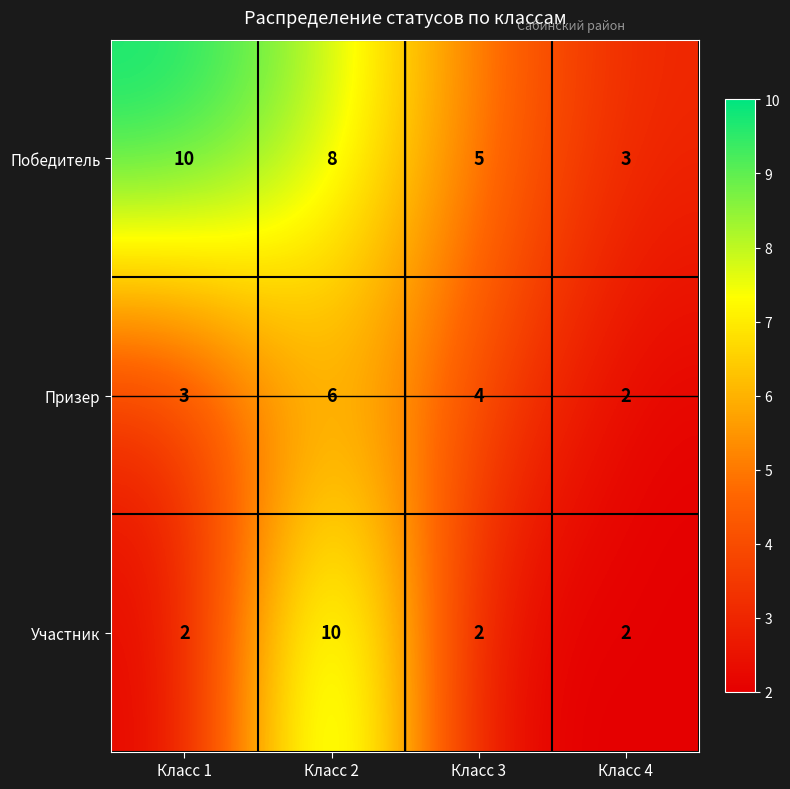

Is it true that Победитель equals 10 at Класс 1?

True